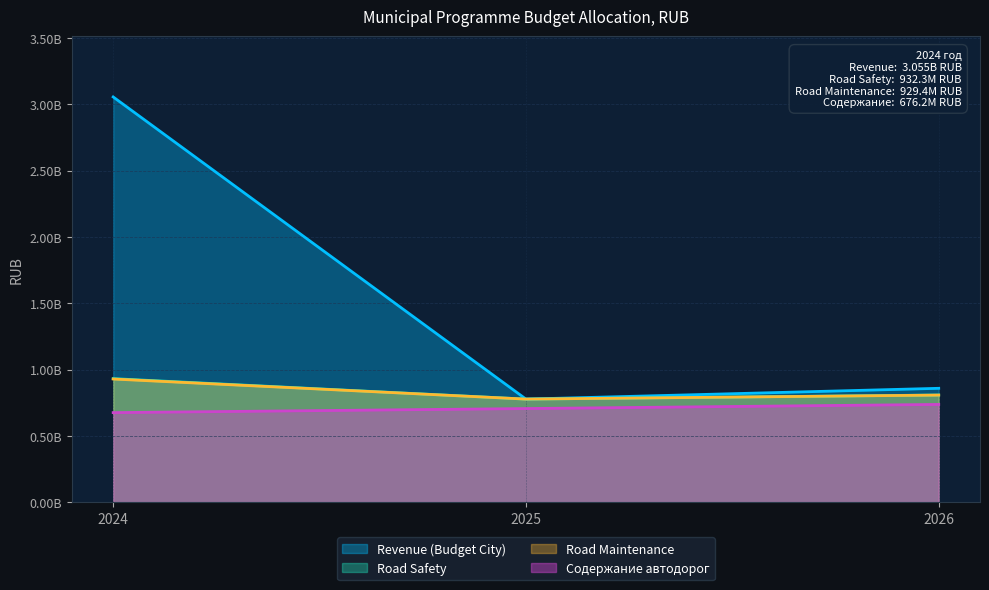

Which category has the highest value in the Revenue (Budget City) series?

2024